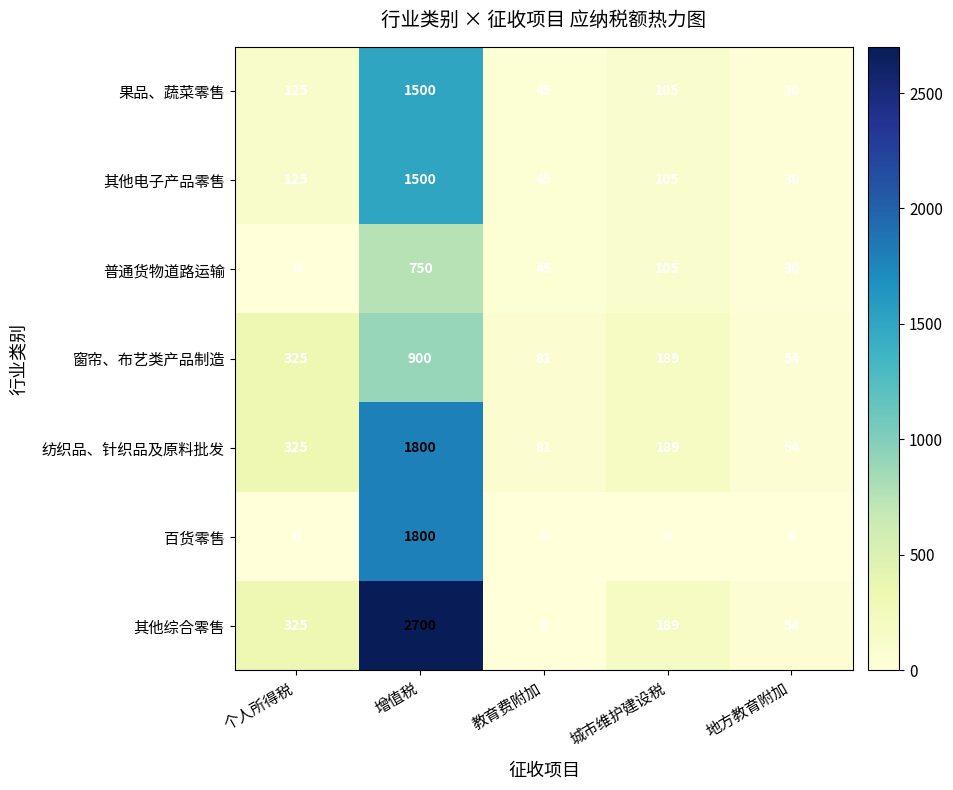

The 其他电子产品零售 series shows 2154 at 增值税. True or false?

False